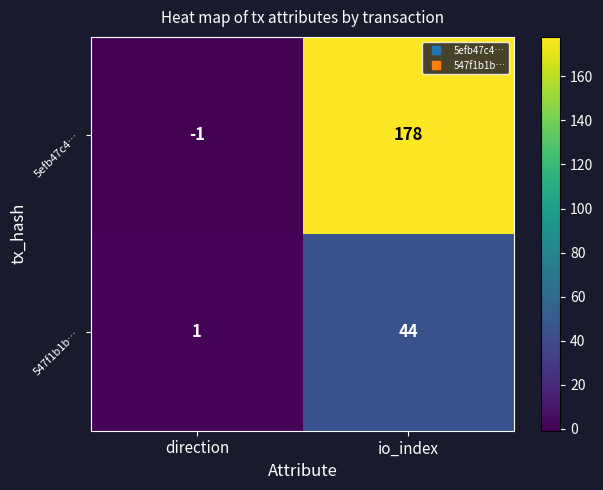

Which series has the largest total across all categories?

5efb47c4…